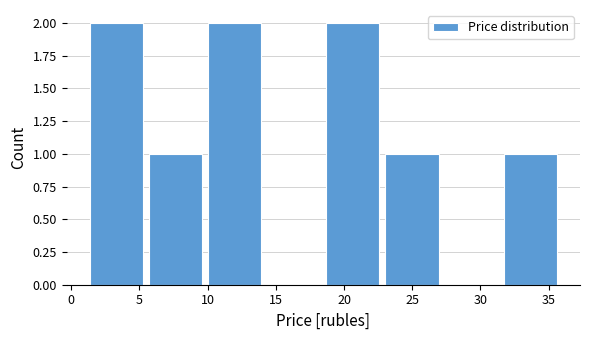

Reading left to right, transcribe this chart: for each bar, give the range it covers on the x-axis and its height. Neither the bar edges nor the heights are printed on the chart, so give them approximately, as read against the axes.

1.0 to 5.5: 2
5.5 to 10.0: 1
10.0 to 14.0: 2
14.0 to 18.5: 0
18.5 to 23.0: 2
23.0 to 27.0: 1
27.0 to 31.5: 0
31.5 to 36.0: 1